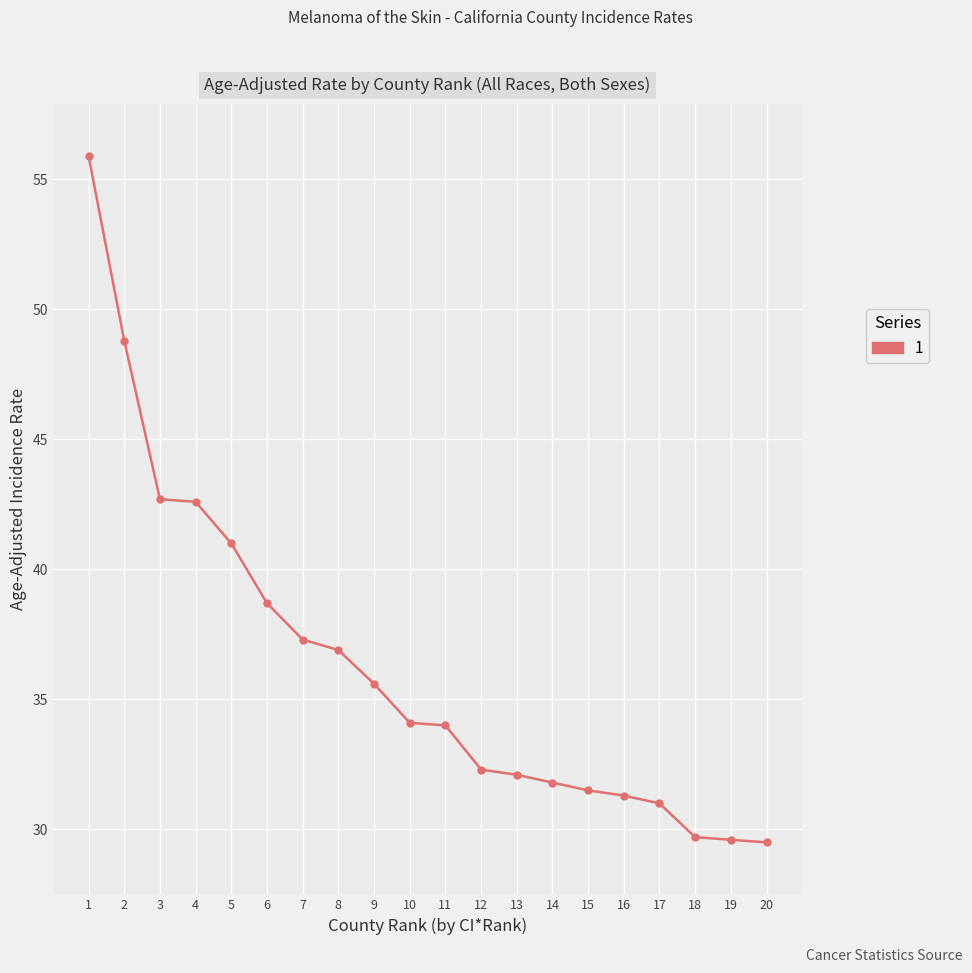

How many data points does each series have?

20